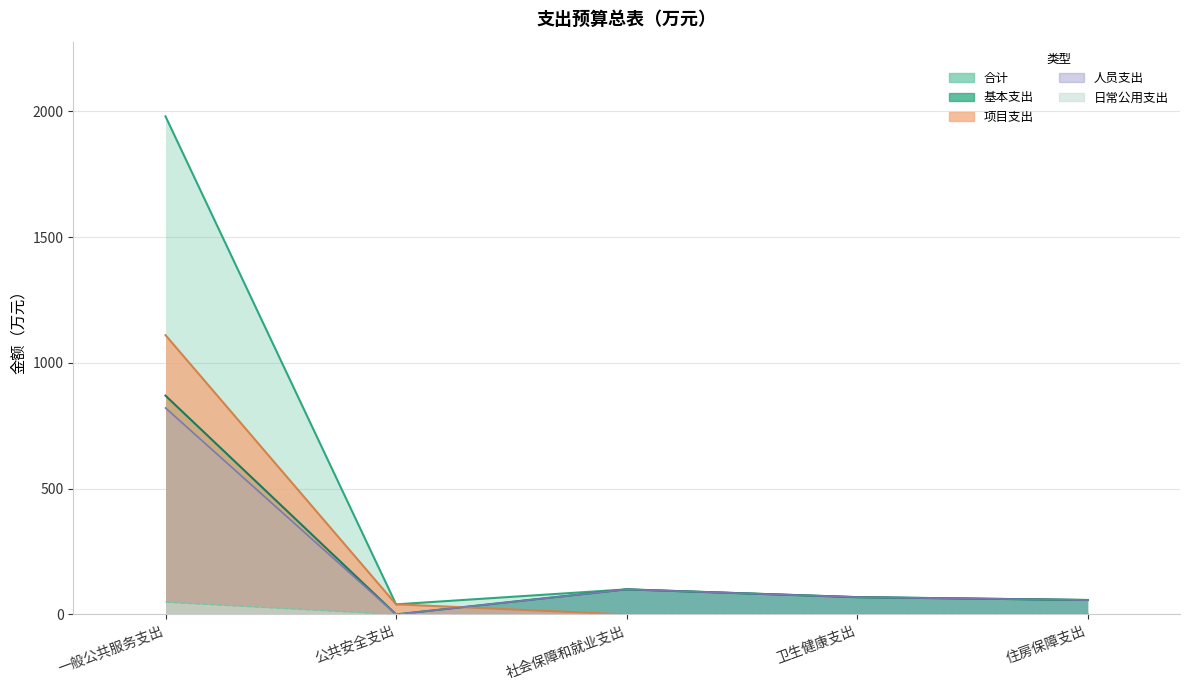

Reading right to left, extract all data points from this chart.

合计: 57.3	68.6	99.6	40.0	1979.6
基本支出: 57.3	68.6	99.6	0.0	869.5
项目支出: 0.0	0.0	0.0	40.0	1110.1
人员支出: 57.3	68.6	99.6	0.0	820.7
日常公用支出: 0.0	0.0	0.0	0.0	48.8